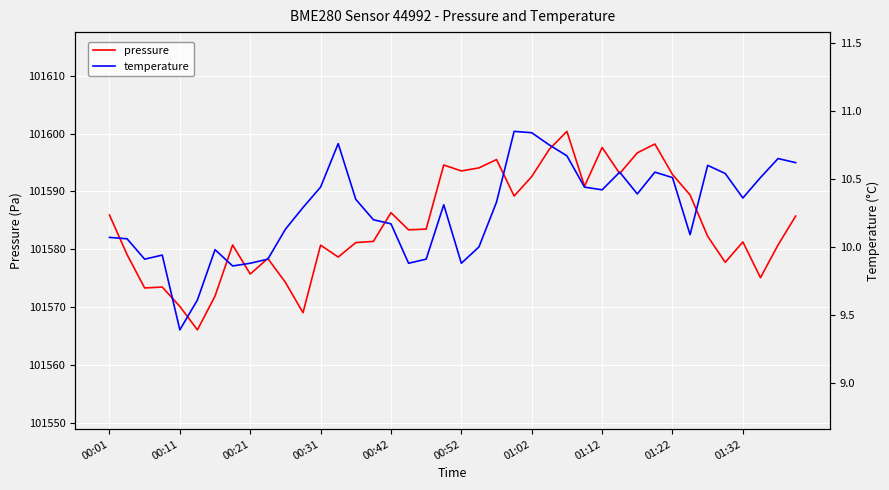

How many series are shown in this chart?

2